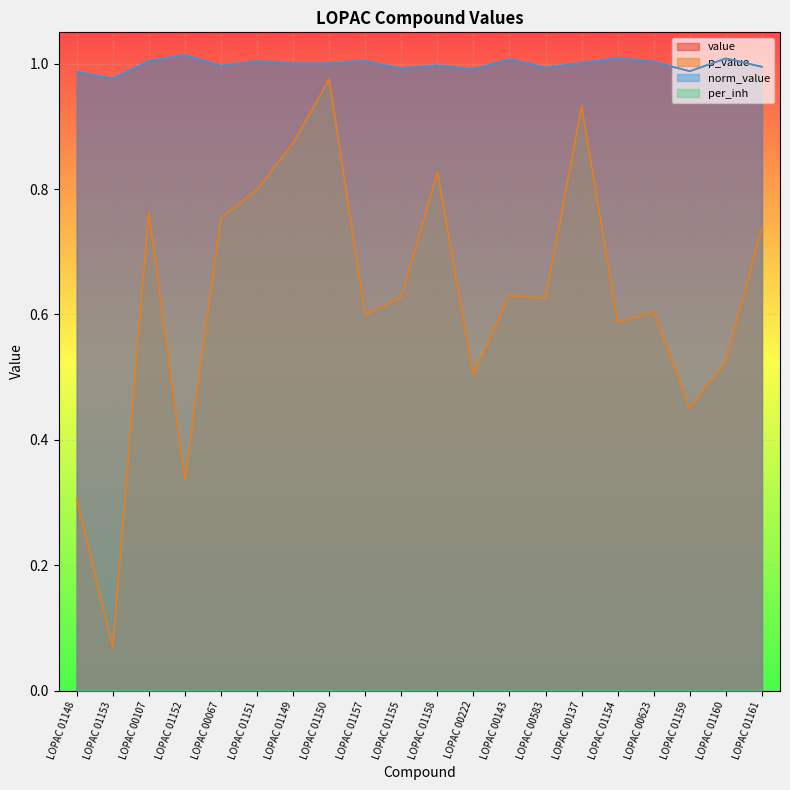

True or false: value and p_value cross at least once.

False